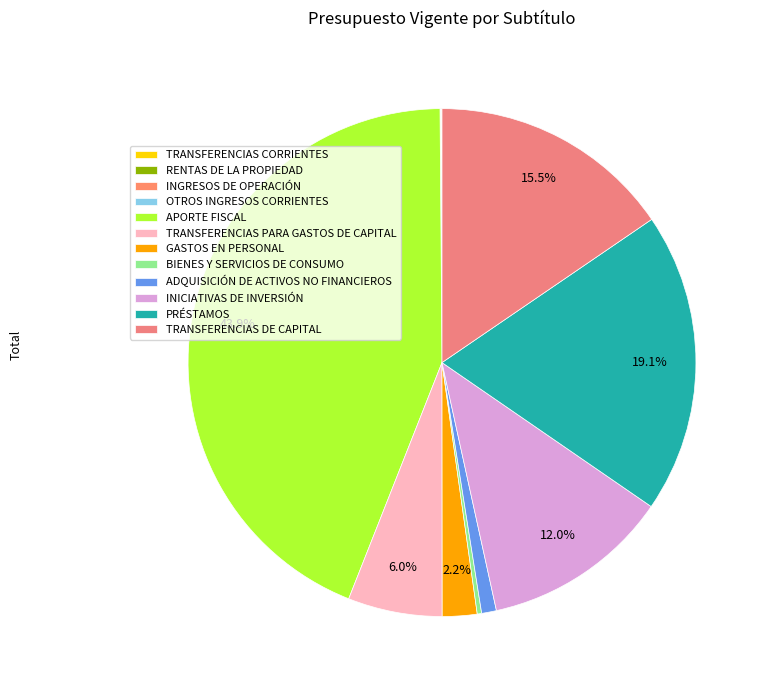

Is there a majority slice in this chart?

No